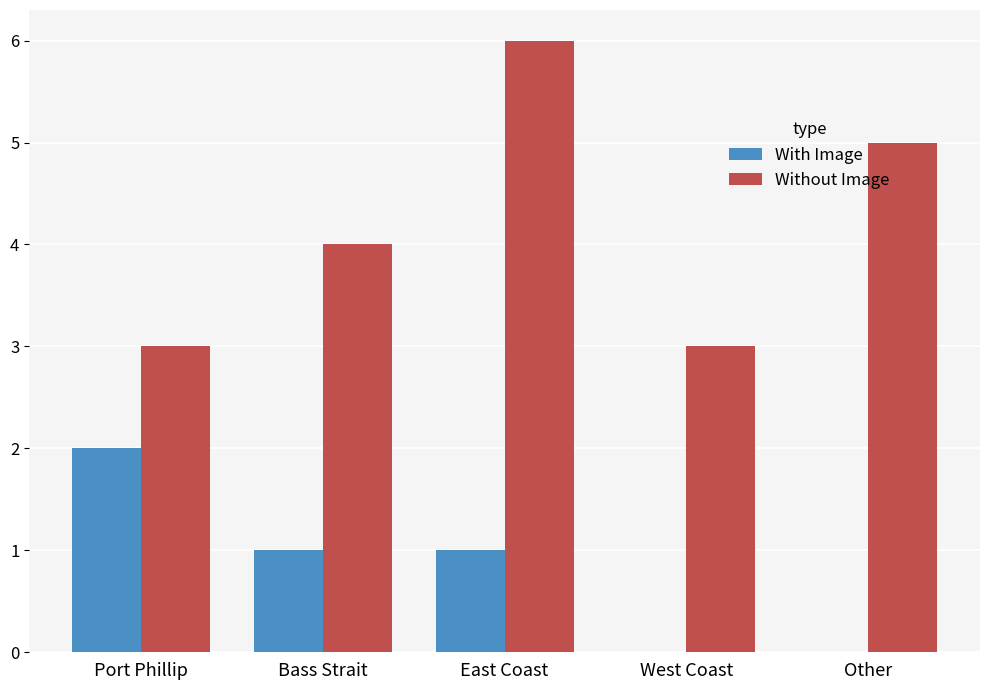

What is the sum of the With Image values at Port Phillip and West Coast?

2